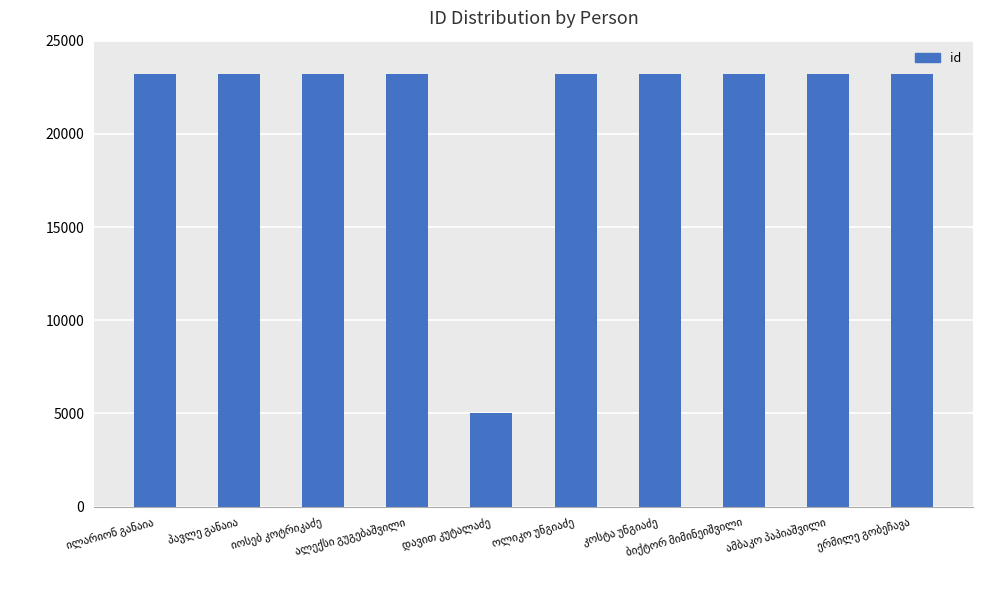

What is the average value?

21371